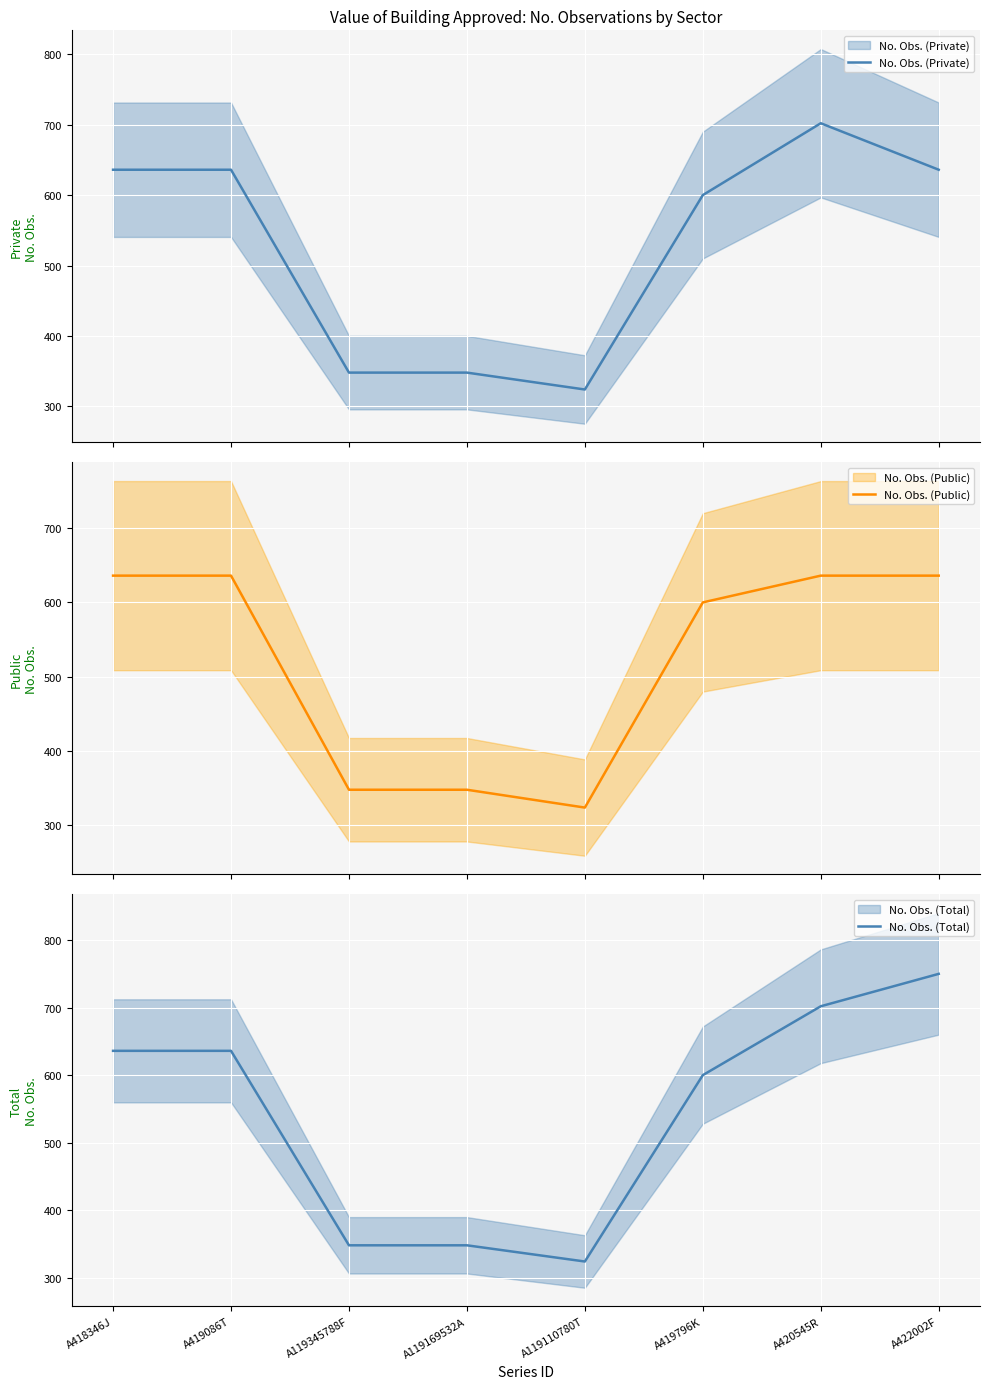

What is the value of the No. Obs. (Private) point at the 3rd from the left?

348